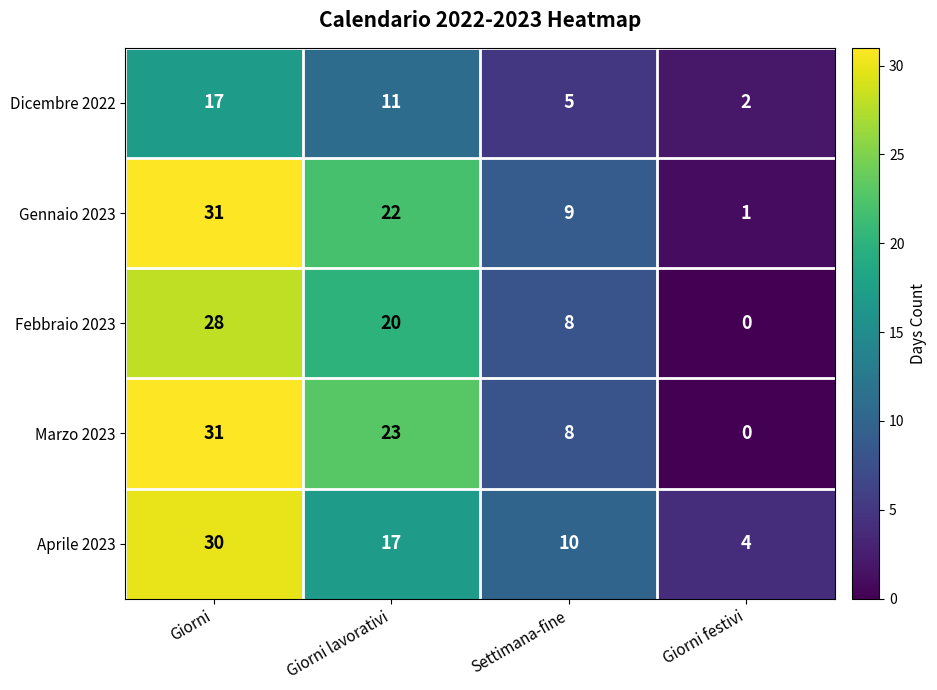

How many categories are shown in the chart?

4